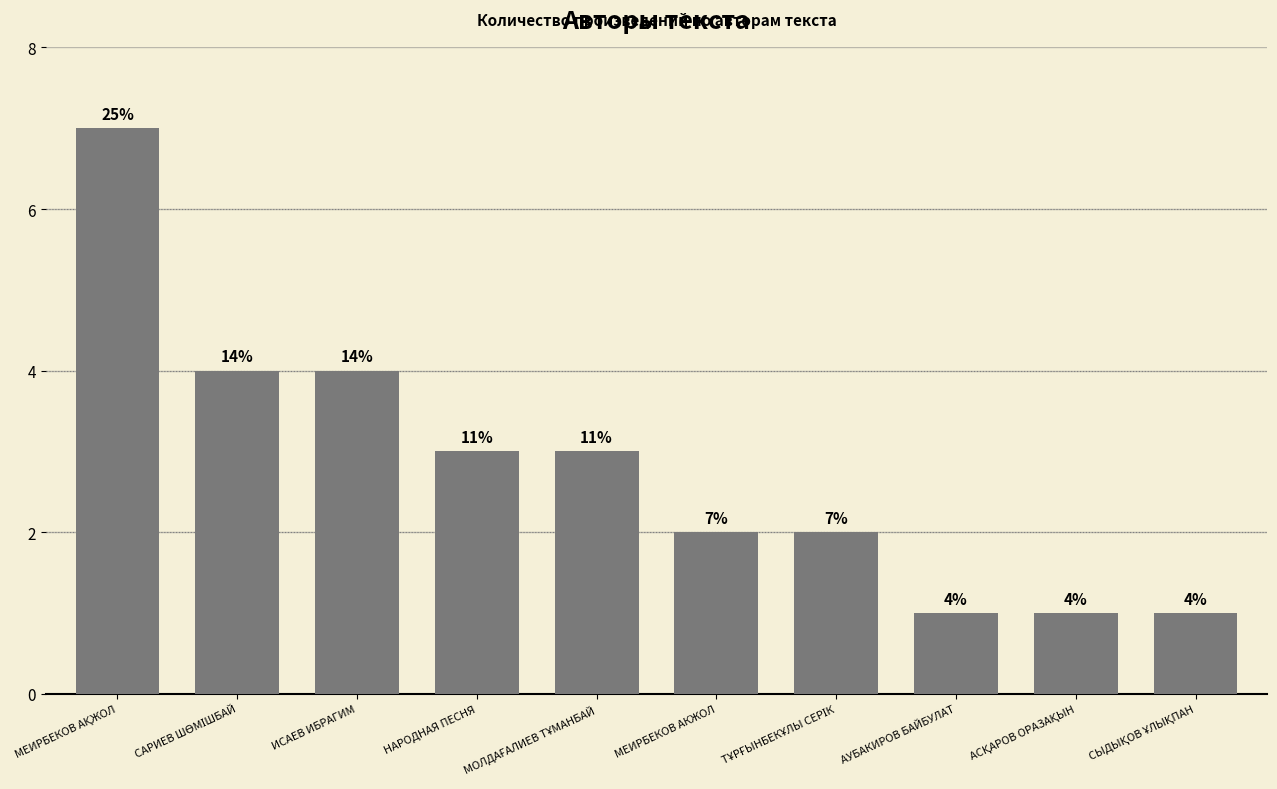

What is the label of the 6th bar from the left?

МЕИРБЕКОВ АКЖОЛ